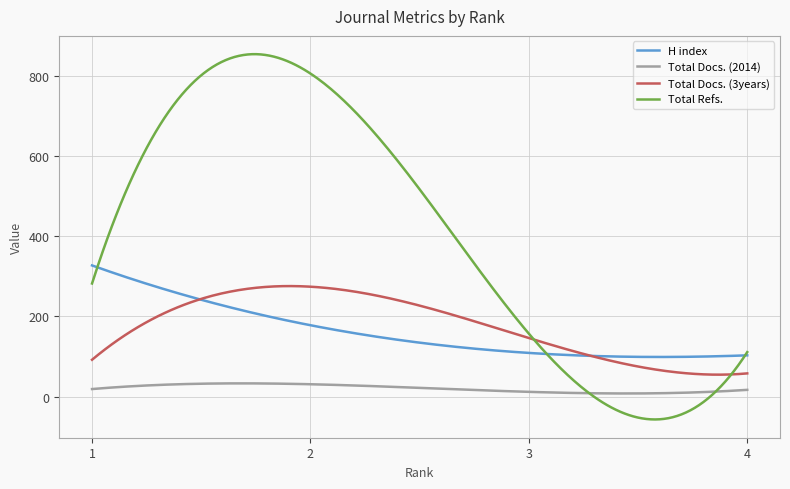

Which series has the largest total across all categories?

Total Refs.